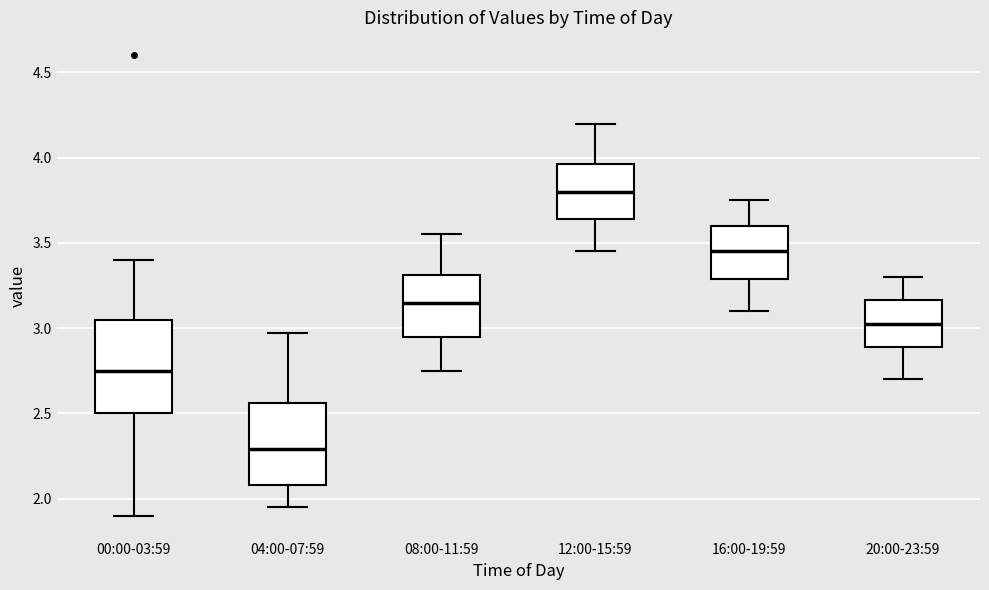

Which box's median line is the lowest?

04:00-07:59